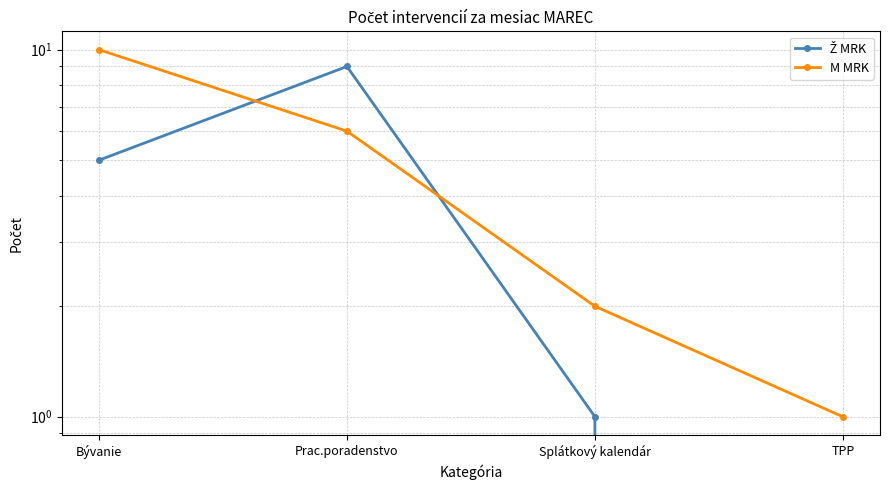

Reading left to right, transcribe all the data shown in this chart.

Ž MRK: 5	9	1	0
M MRK: 10	6	2	1